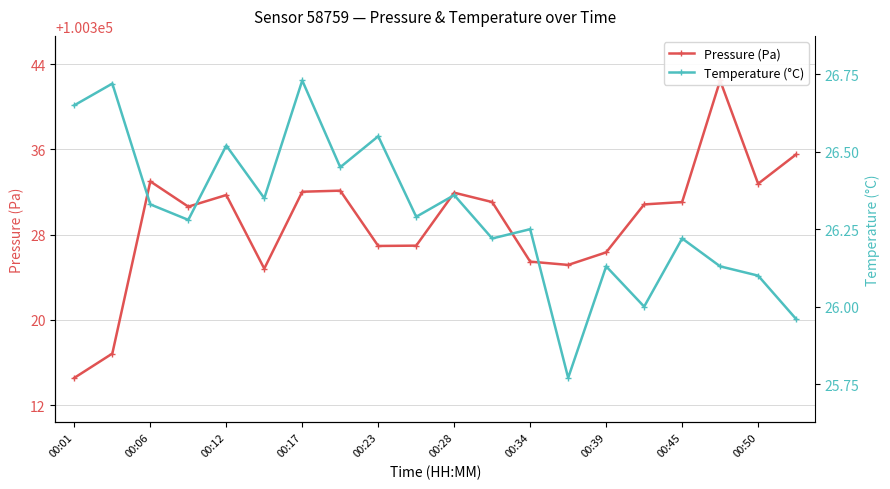

Is this an area chart (filled region under the line)?

No